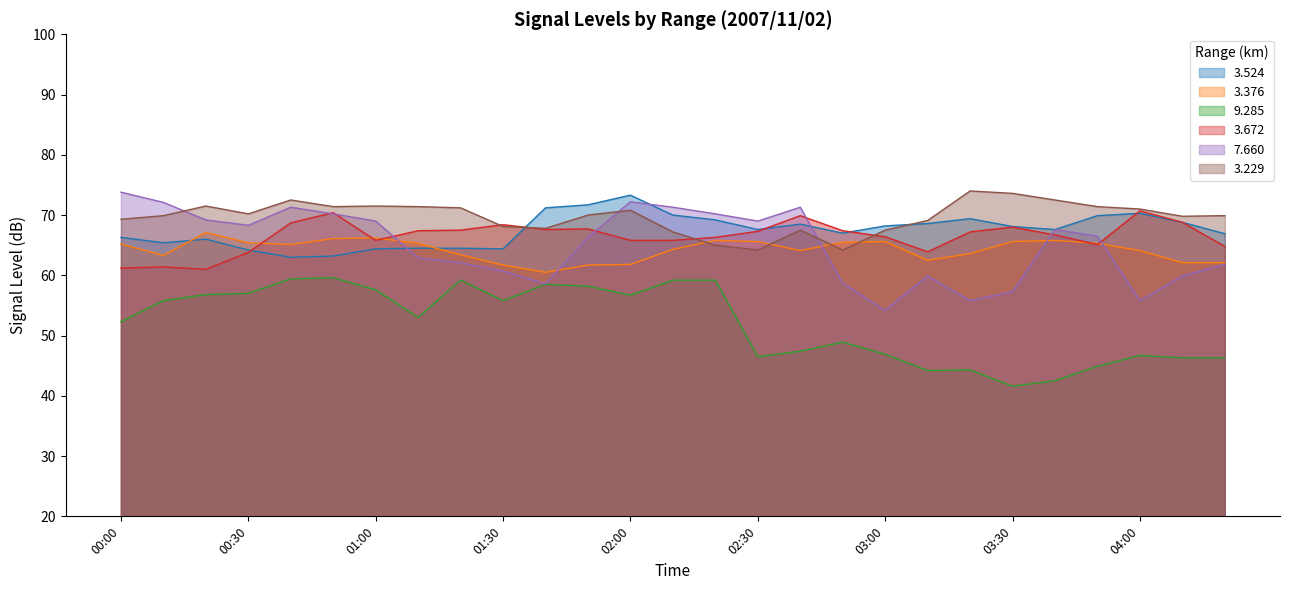

What is the average value of the 7.660 series?

65.0